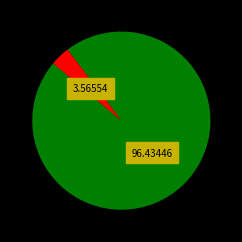

How many slices are in this pie chart?

2